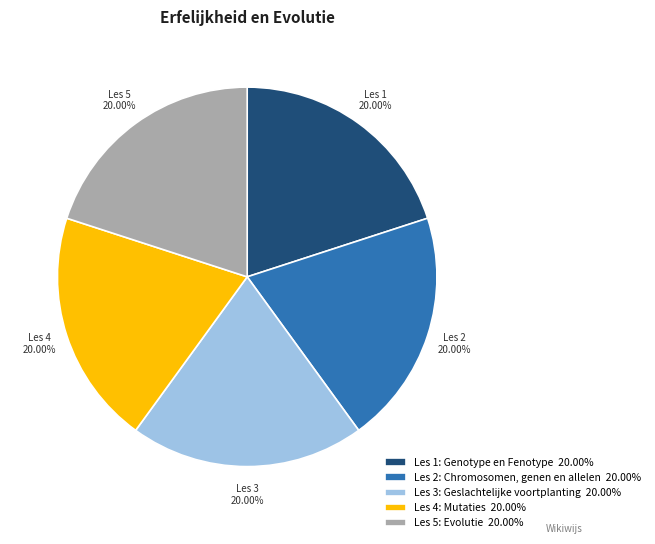

True or false: Les 2: Chromosomen, genen en allelen accounts for 20% of the total.

True